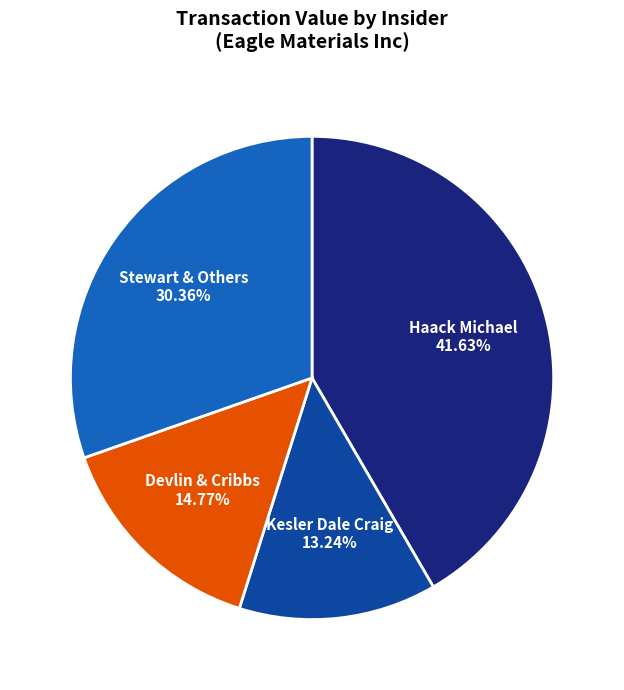

Is there any slice that represents more than half of the pie?

No